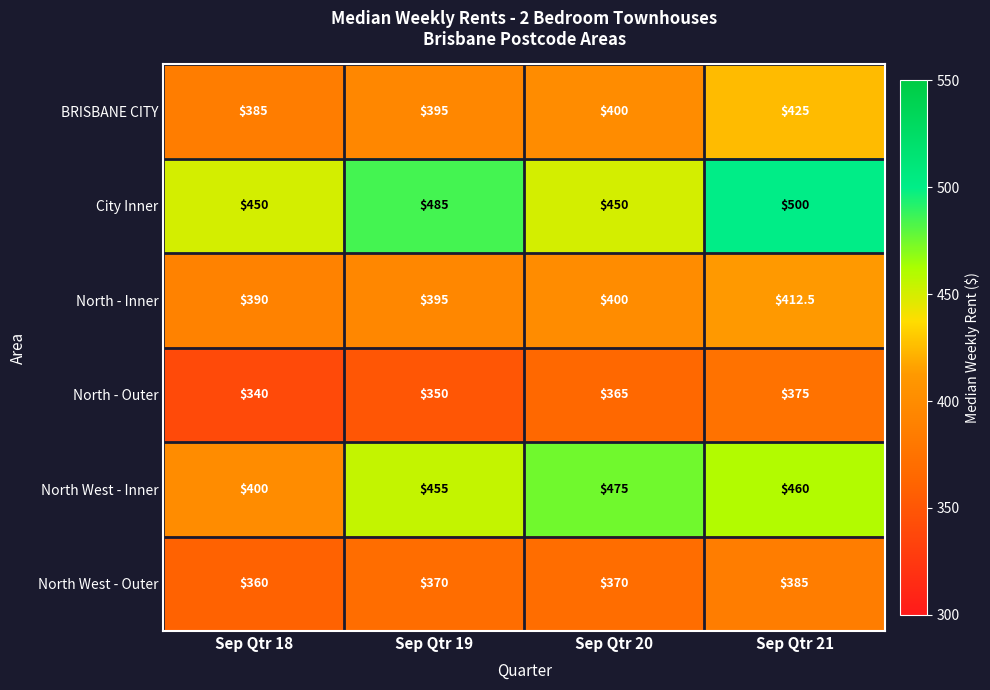

What is the difference between the highest and lowest values at Sep Qtr 18?

110.0